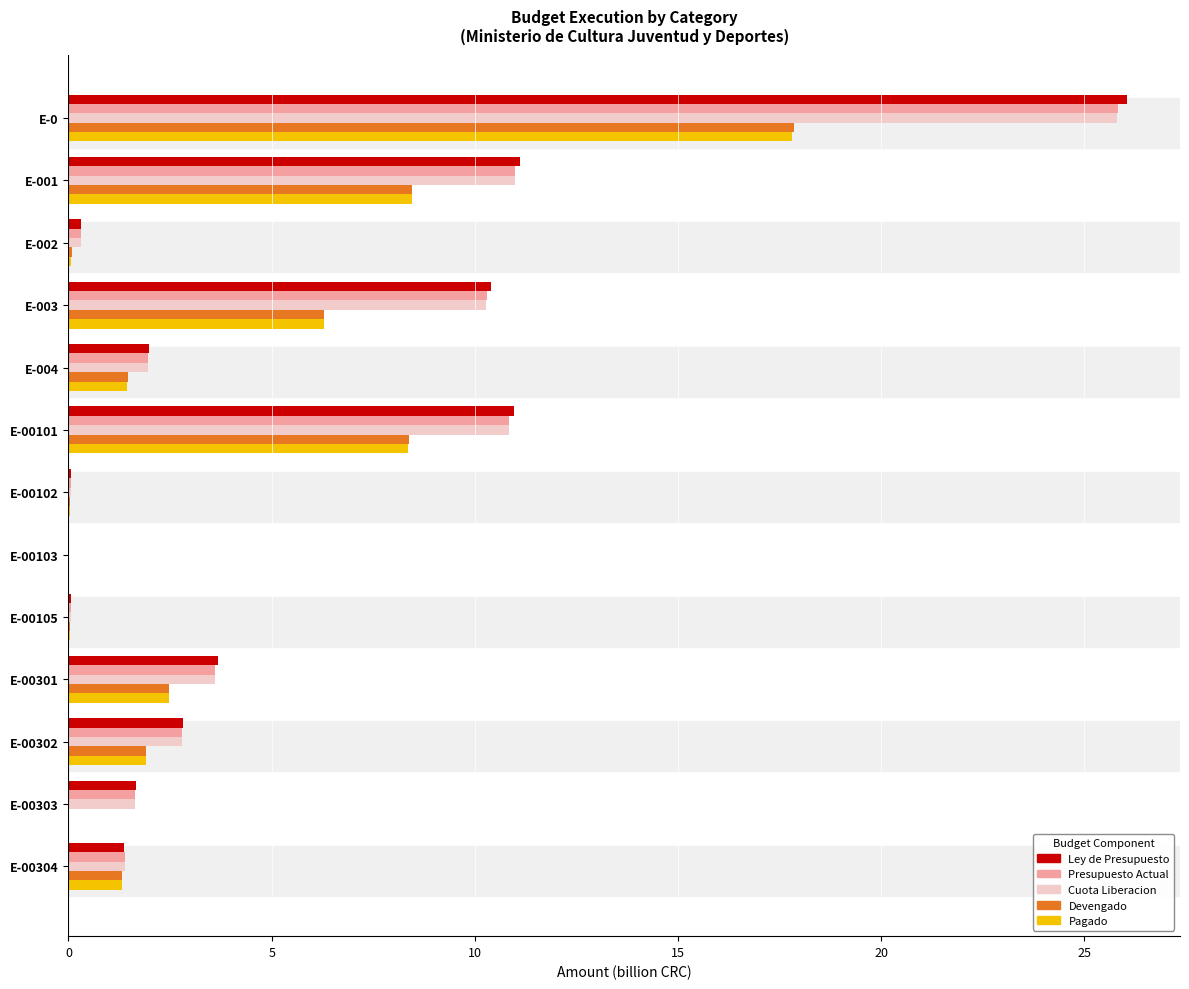

What is the average value of the Presupuesto Actual series?

5.4